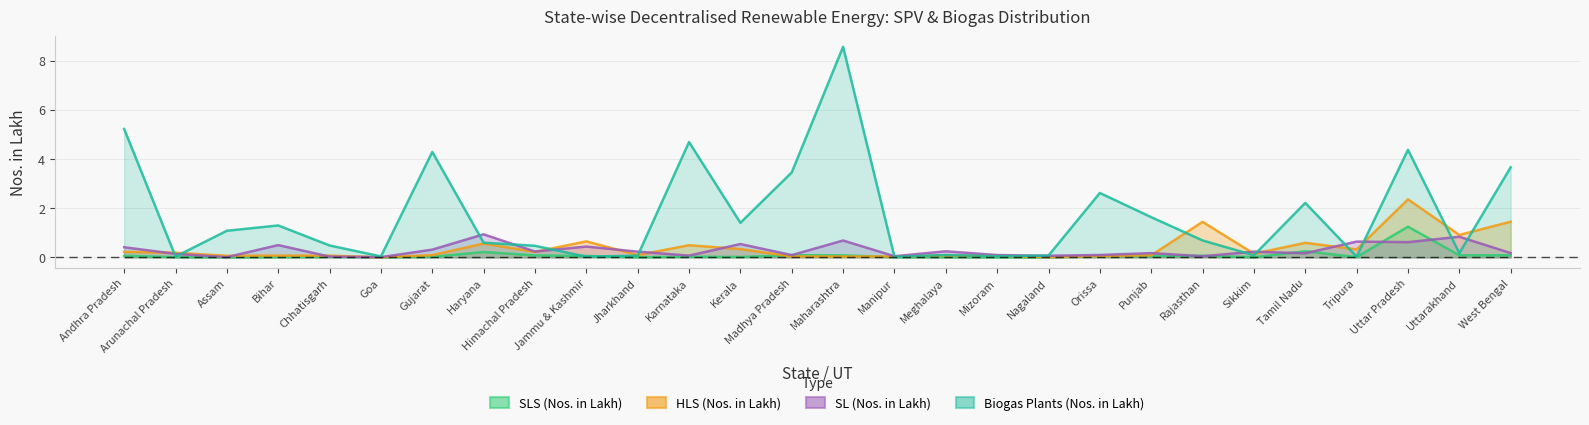

In SLS (Nos. in Lakh), how many points are lower than both neighbors (excluding endpoints)?

10